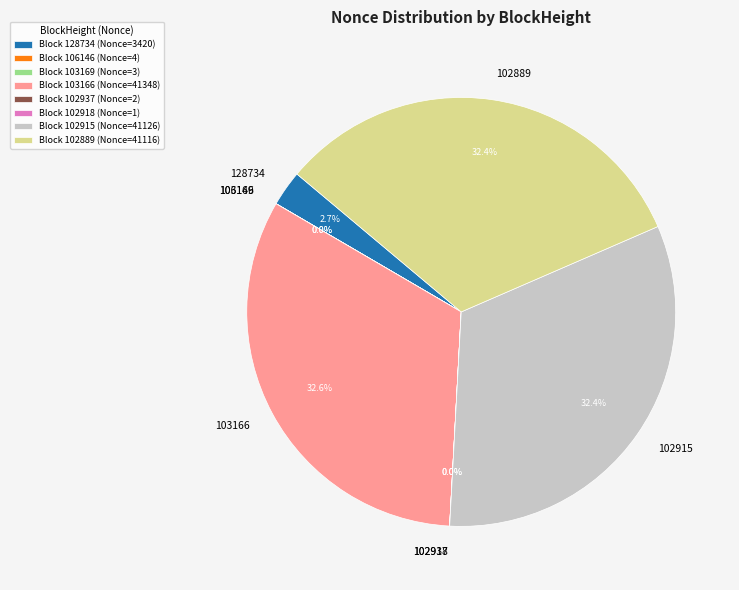

Does 102889 represent more than half of the total?

No